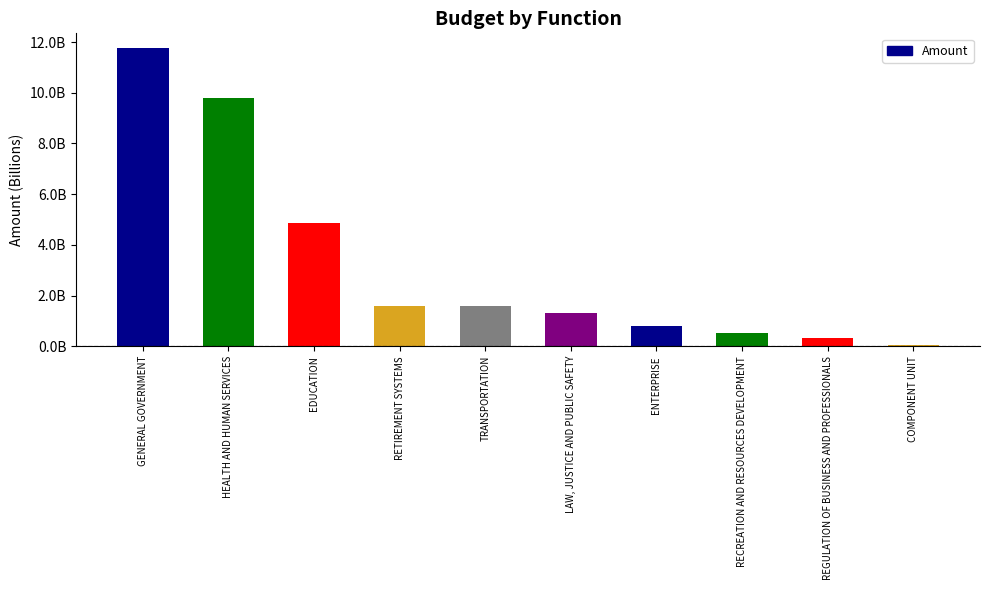

Does the chart contain any negative values?

No